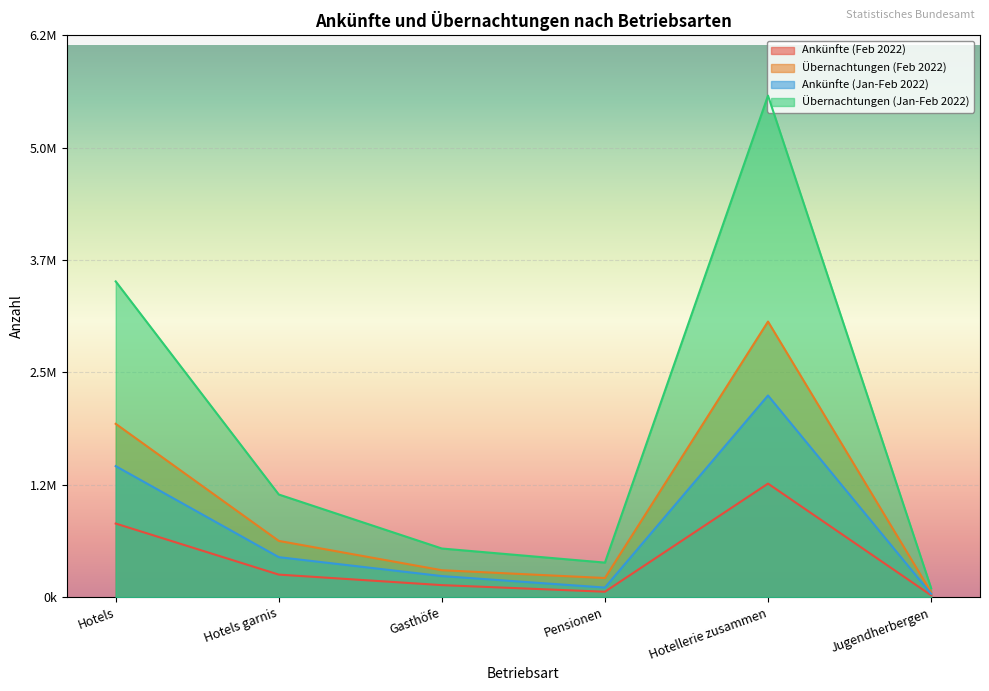

Which has a higher value, Hotellerie zusammen or Pensionen?

Hotellerie zusammen